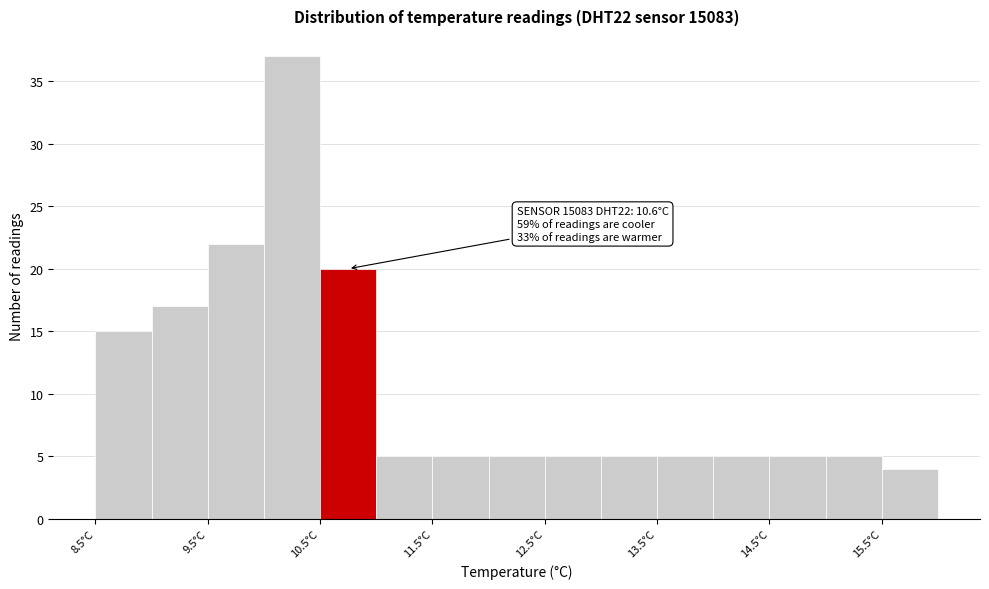

Which range on the x-axis has the tallest bar?

10.0 to 10.5